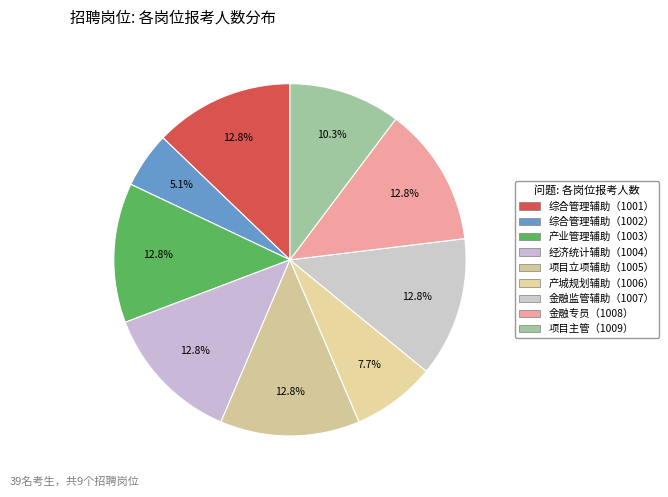

What is the smallest slice in the pie chart?

局机关综合管理辅助岗（1002）